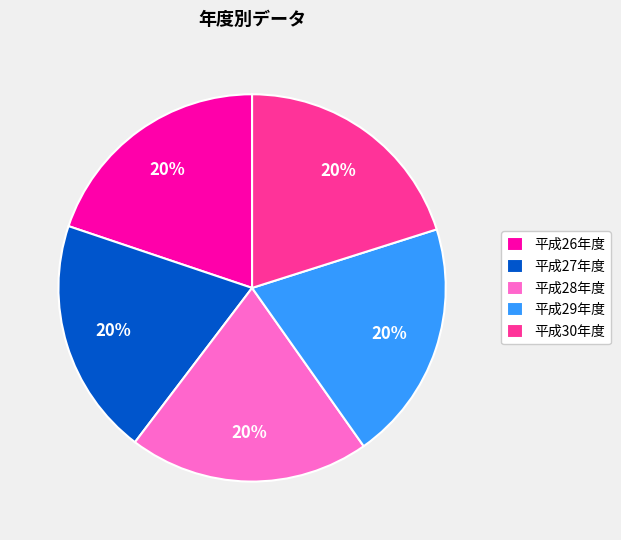

How many slices are in this pie chart?

5